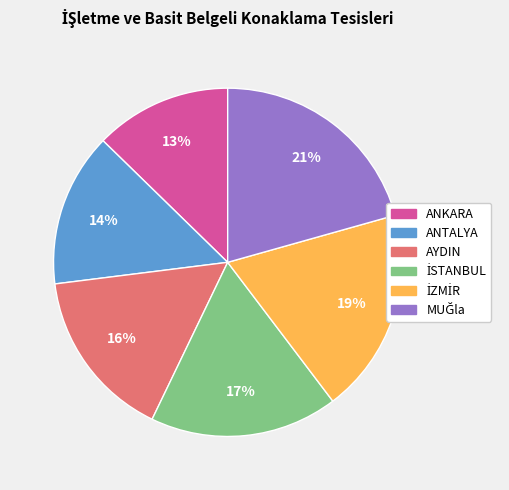

To the nearest percent, what is the average slice percentage?

17%